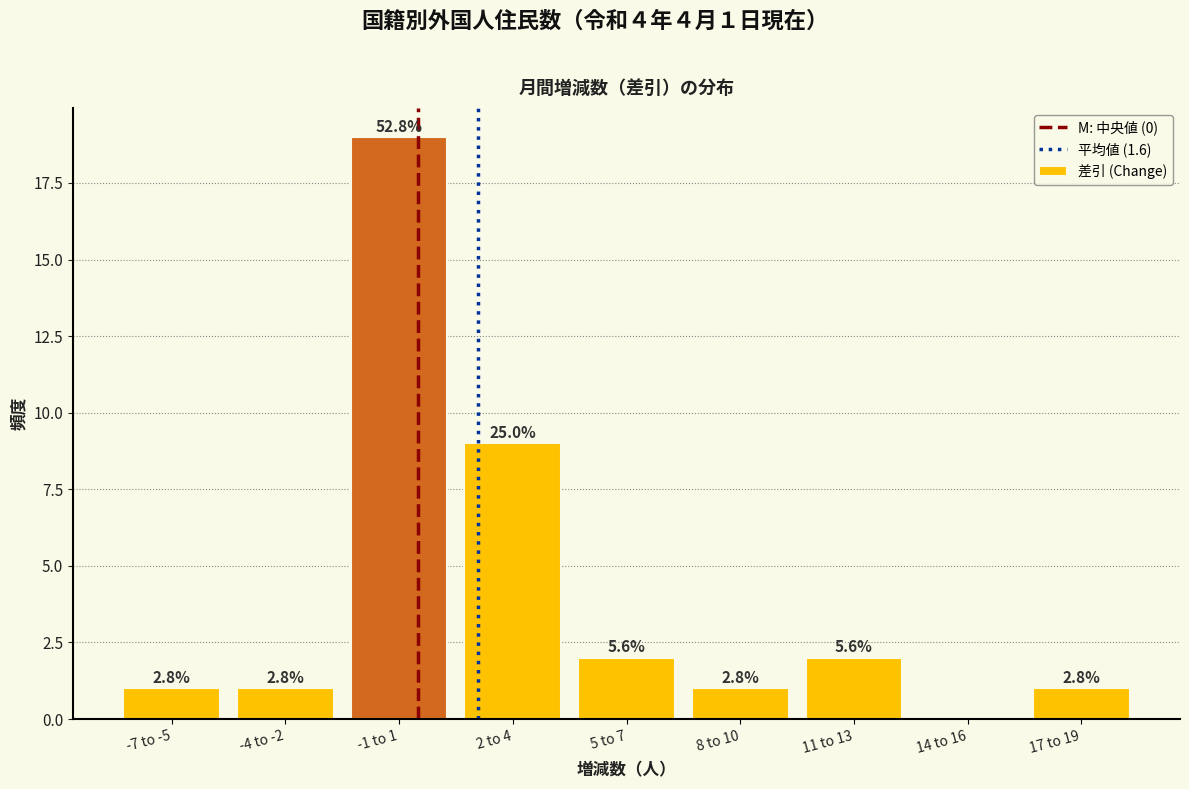

Are the bars horizontal?

No